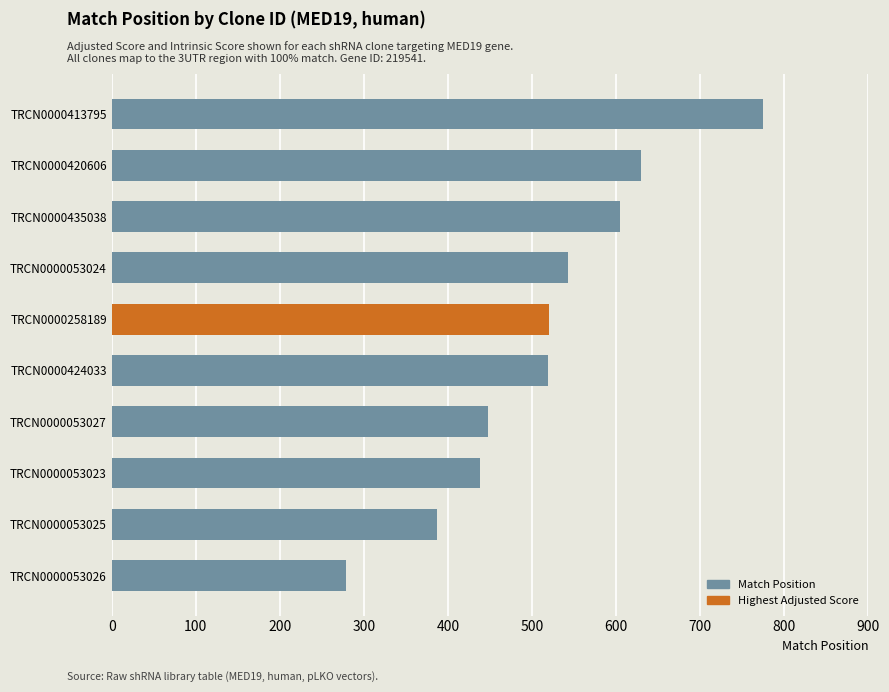

How many categories are shown in the chart?

10